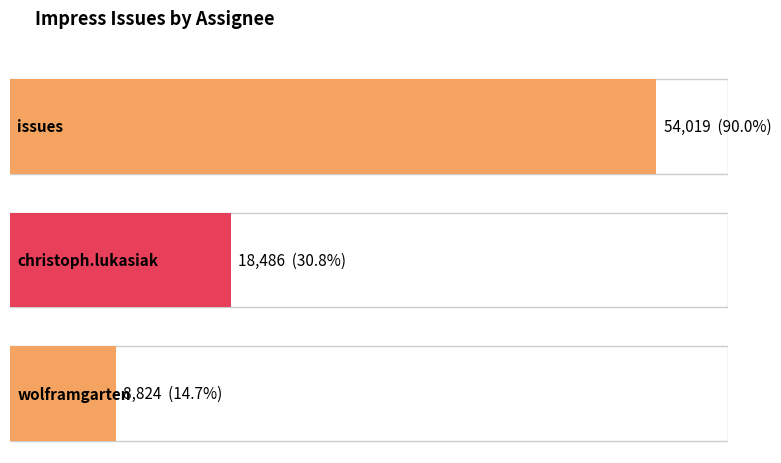

At which category does the chart reach its peak across all series?

issues